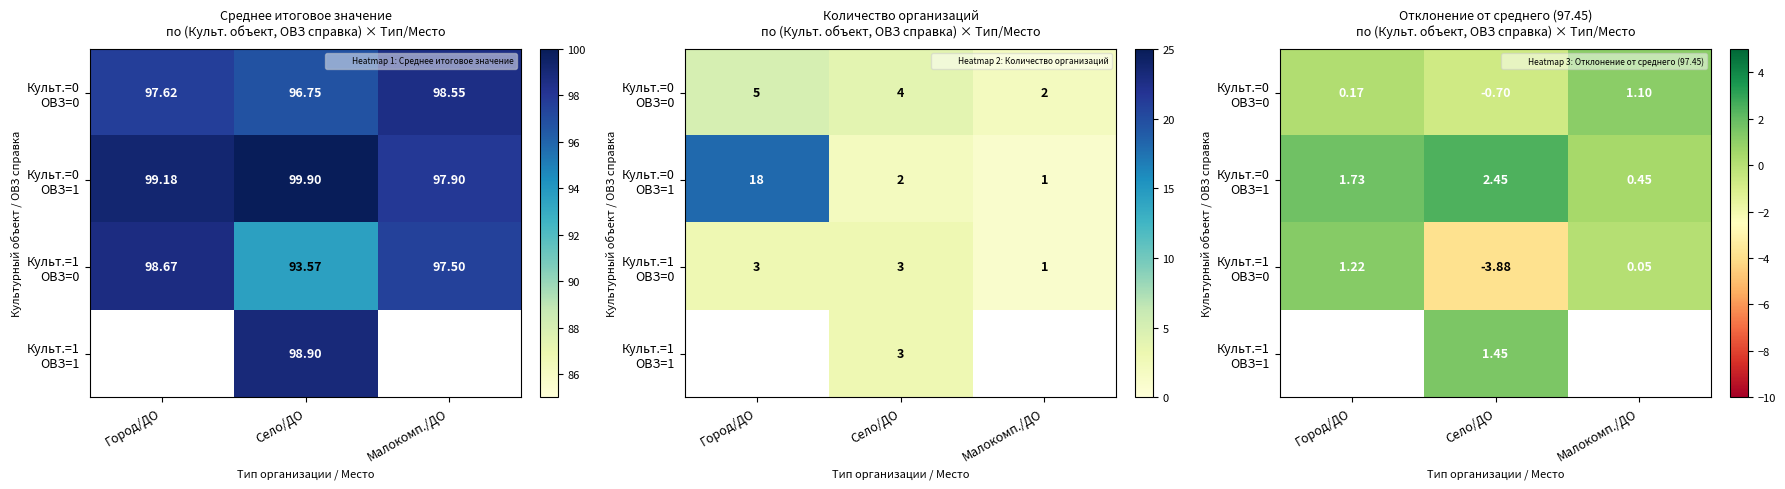

Is it true that Культ.=1 ОВЗ=0 equals -3.9 at Село/ДО?

True